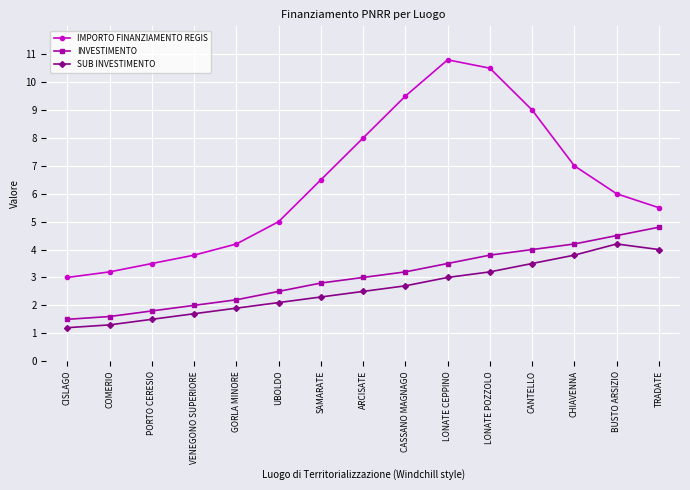

True or false: INVESTIMENTO has more than 0 points higher than both neighbors.

False